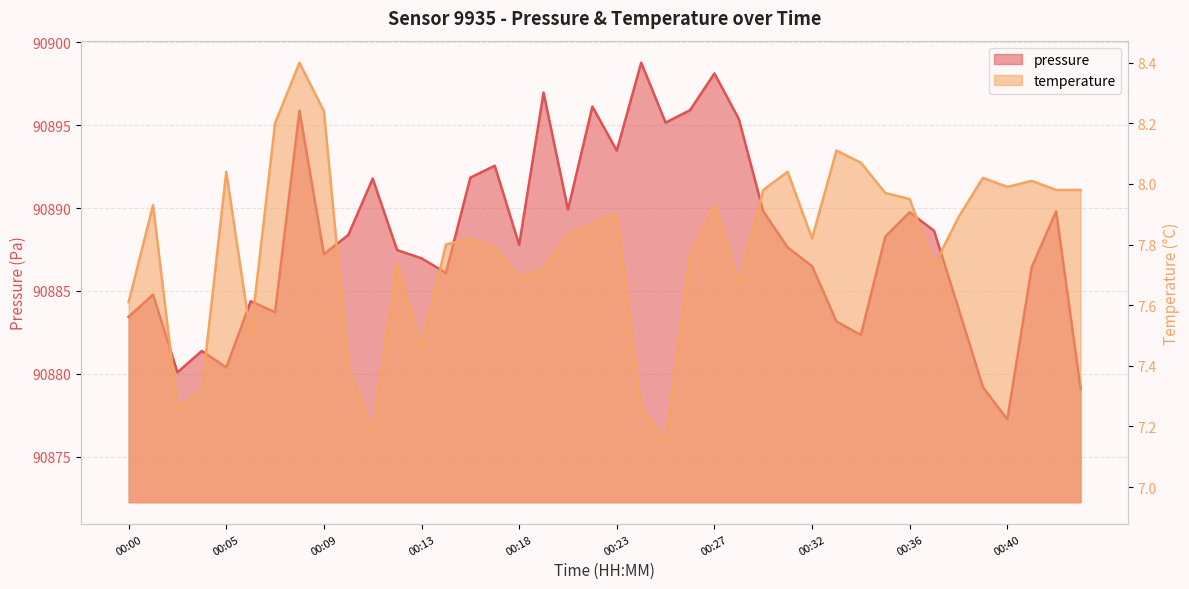

True or false: temperature has more than 2 interior local peaks.

True